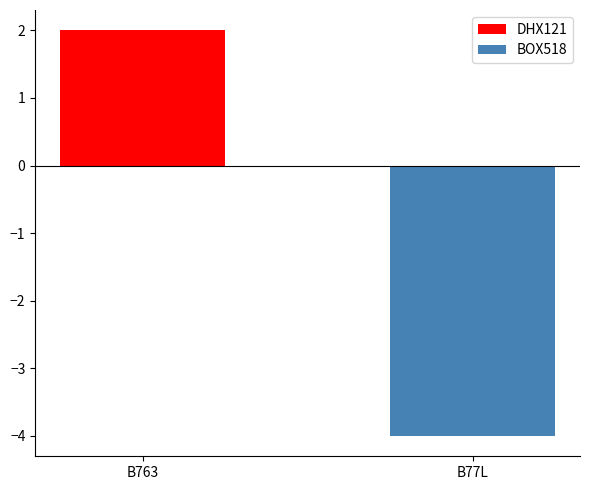

Which series changed the most between B763 and B77L?

BOX518